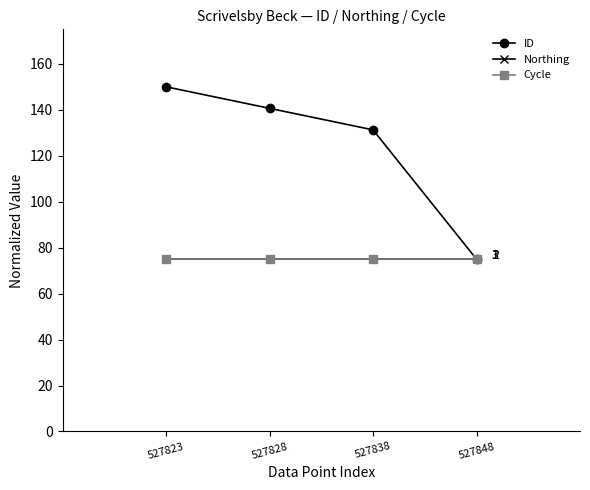

Rank the categories by ID value from highest to lowest.

527823, 527828, 527838, 527848